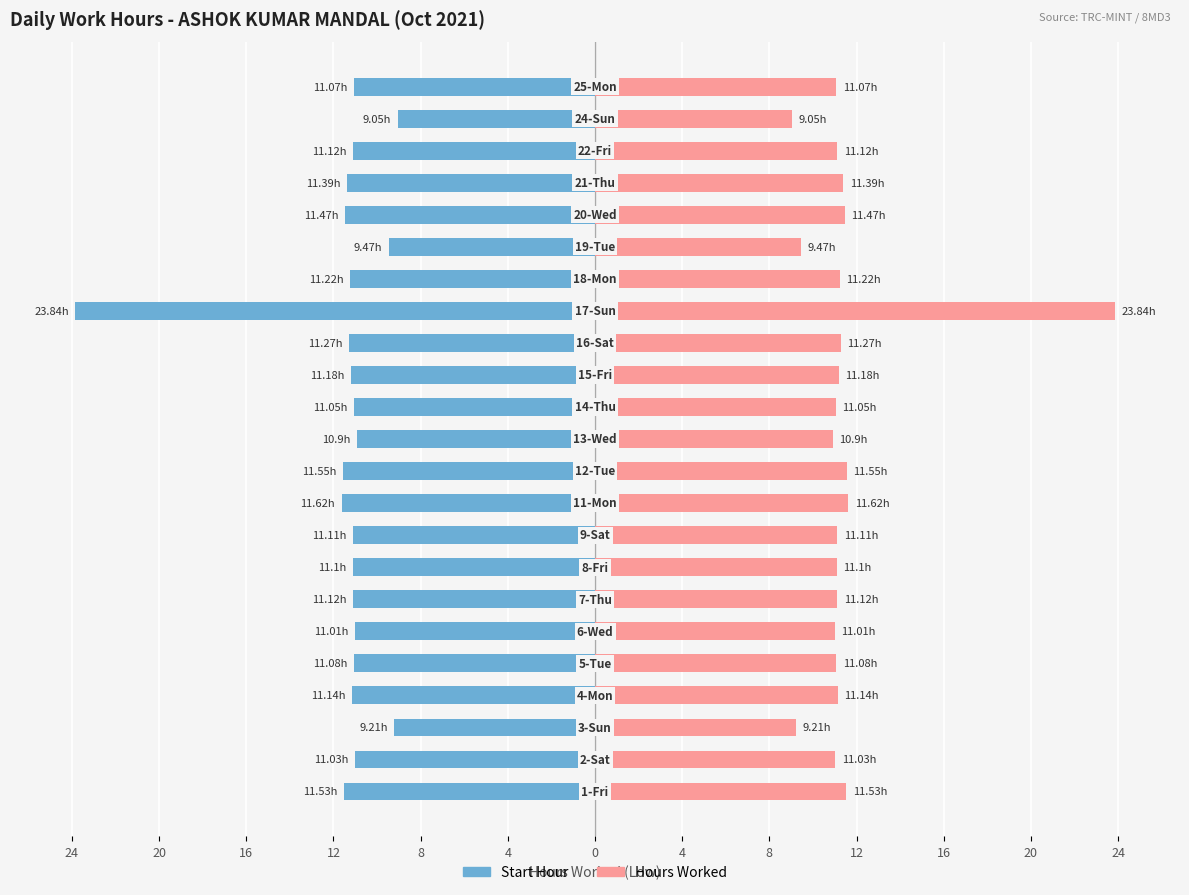

List the series in order of their peak value, highest first.

Hours Worked, Start Hour